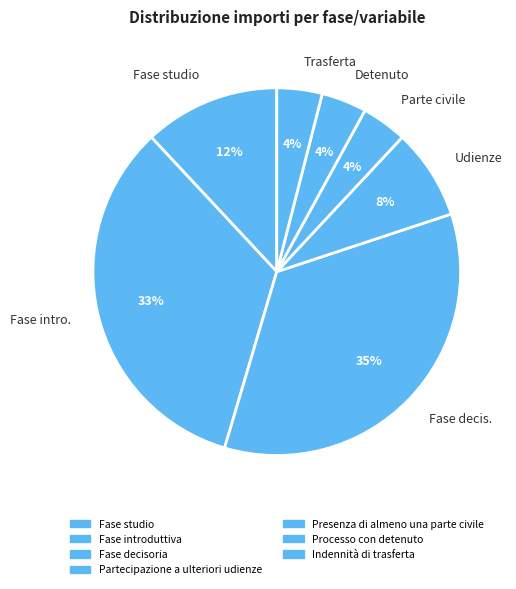

Count the number of slices in the pie.

7